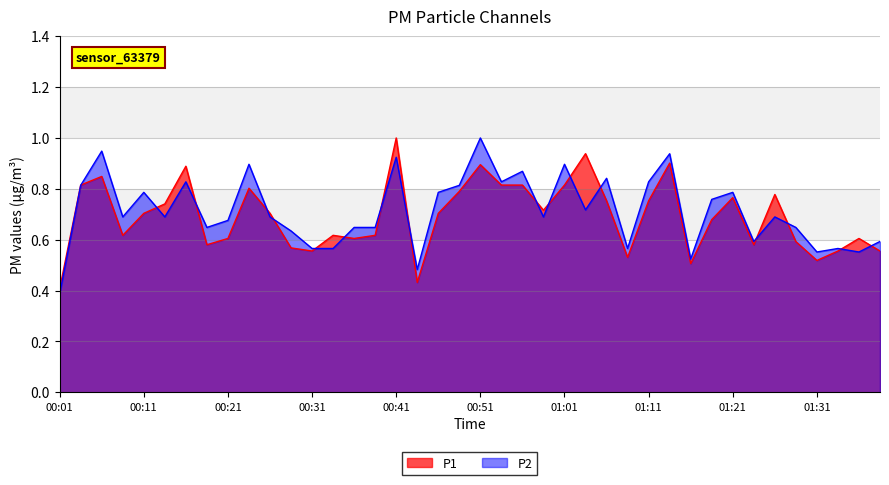

Rank the series by their maximum value, from highest to lowest.

P1, P2